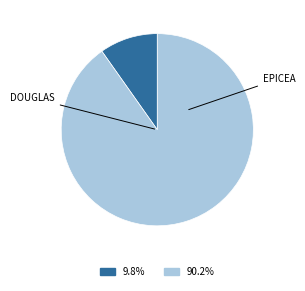

Does any single category account for the majority?

Yes